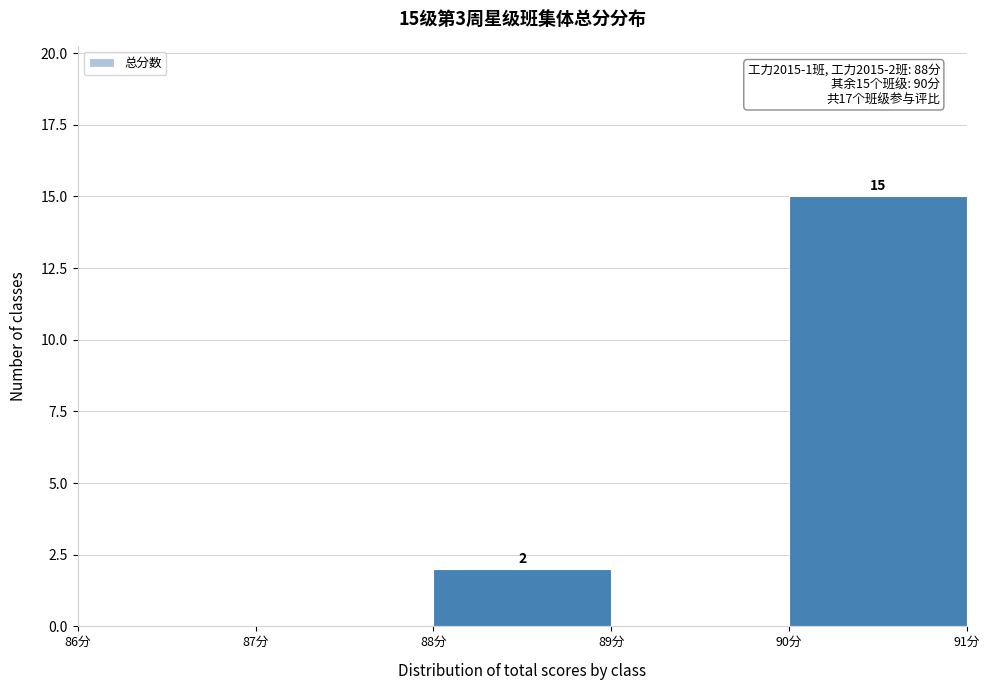

Which range on the x-axis has the tallest bar?

90 to 91